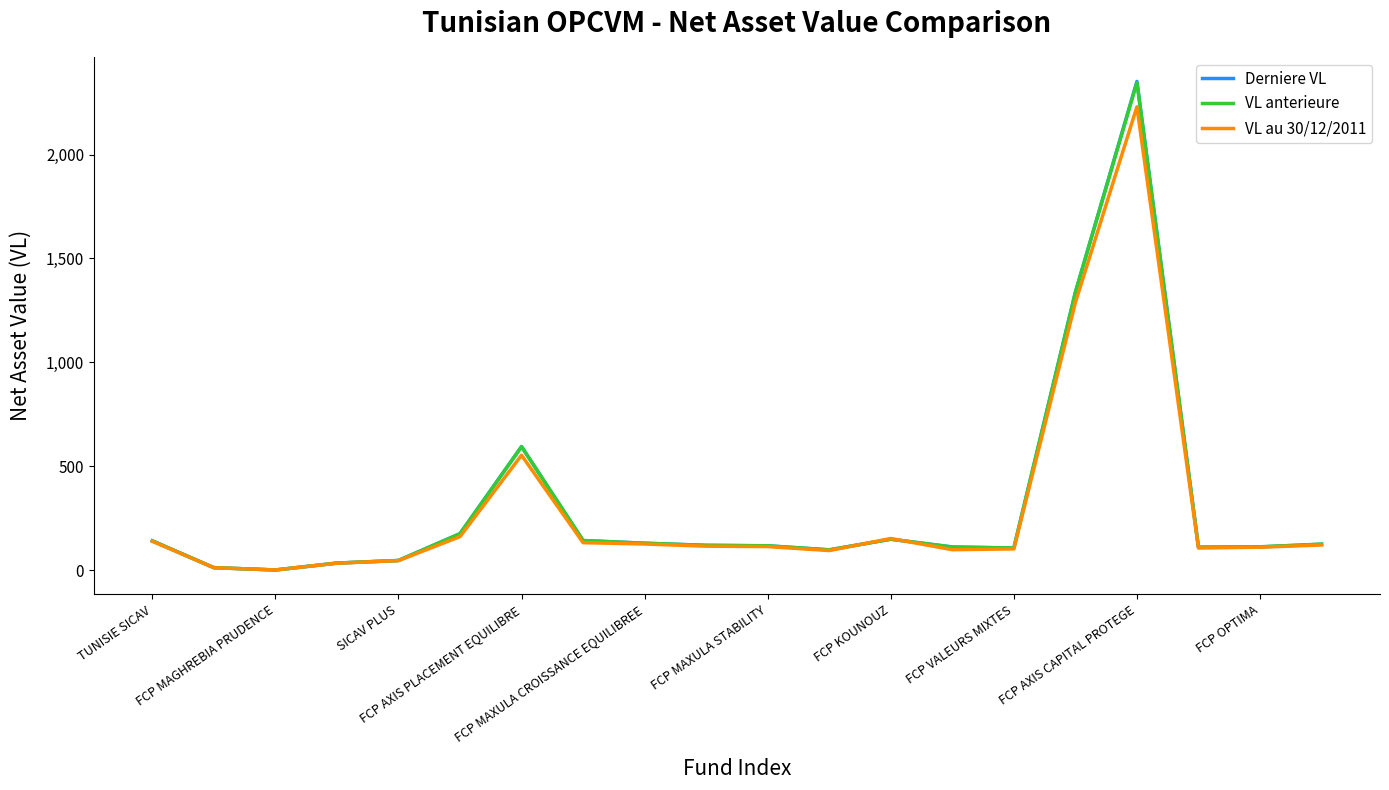

What is the smallest value displayed?

1.3